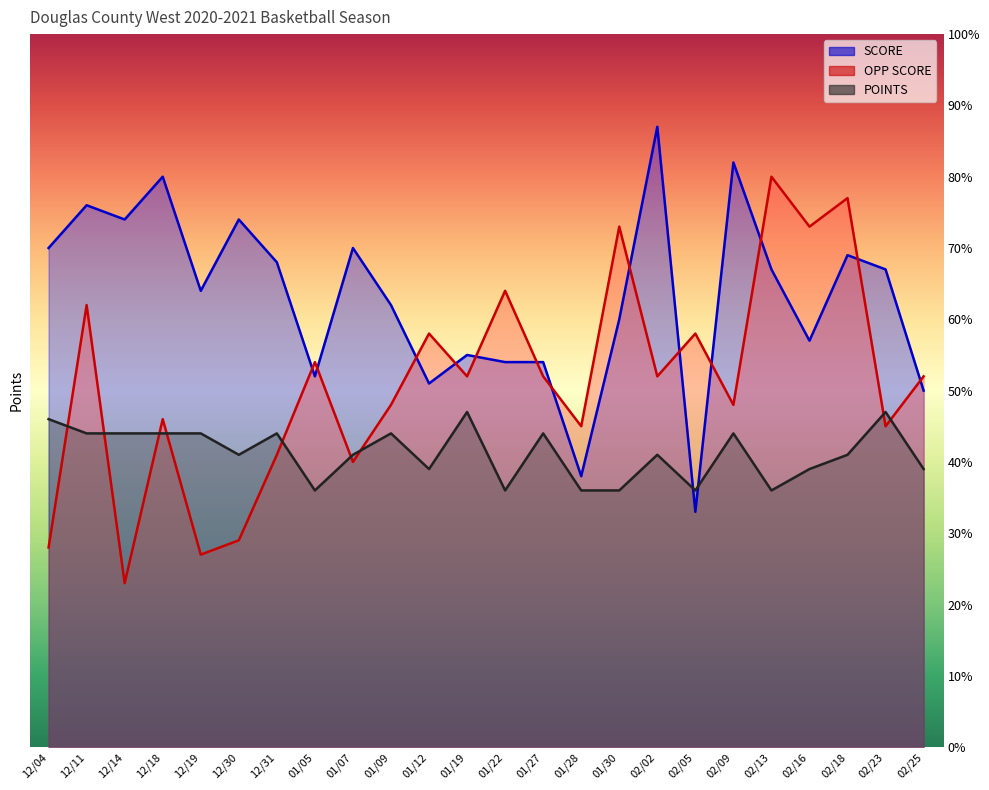

Count the number of data series in this chart.

3